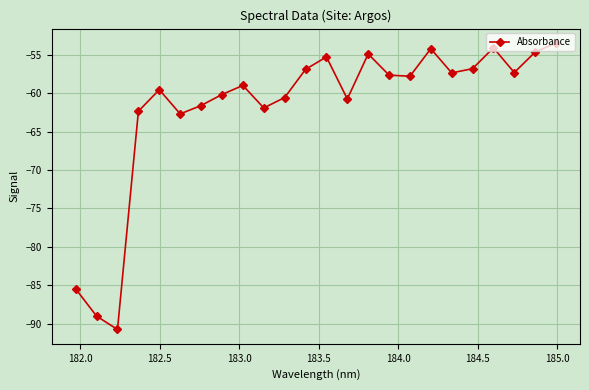

What is the value of the 24th point from the left?

-53.5